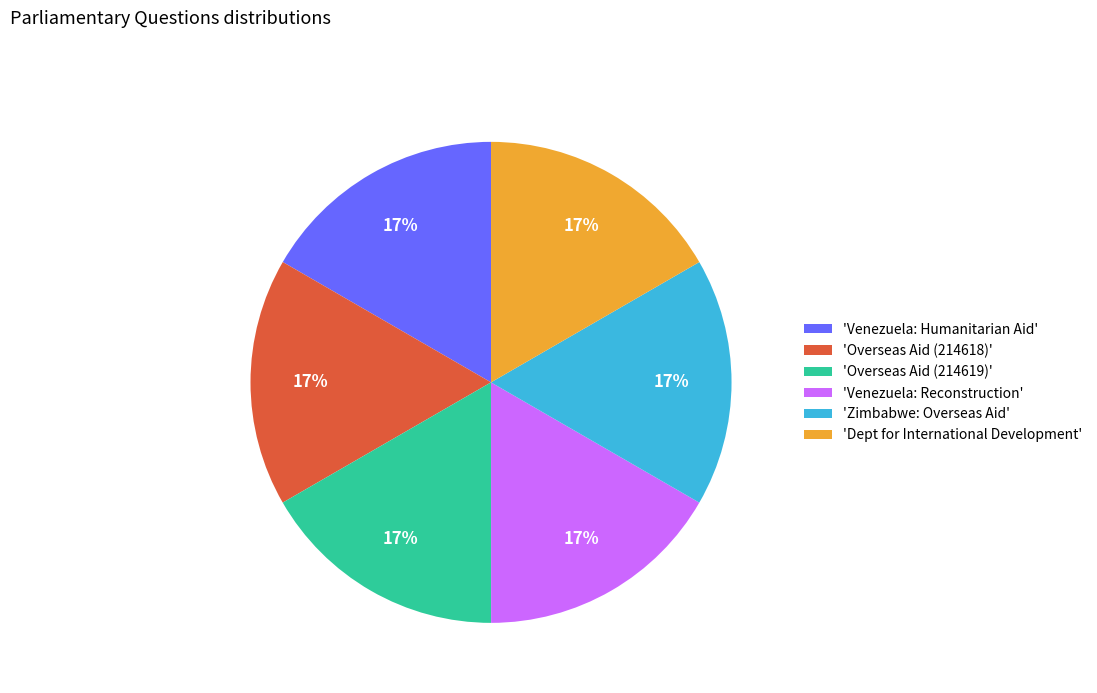

To the nearest percent, what portion does 'Overseas Aid (214619)' represent?

17%